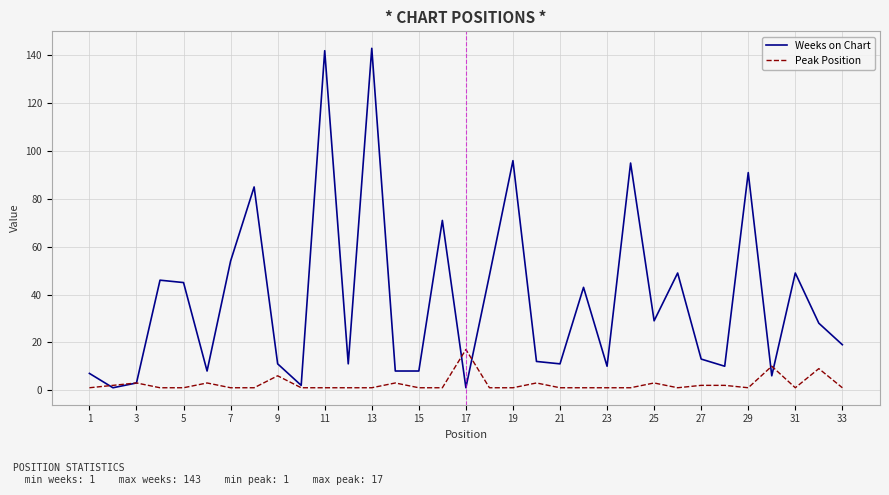

What is the highest value of the Weeks on Chart series?

143